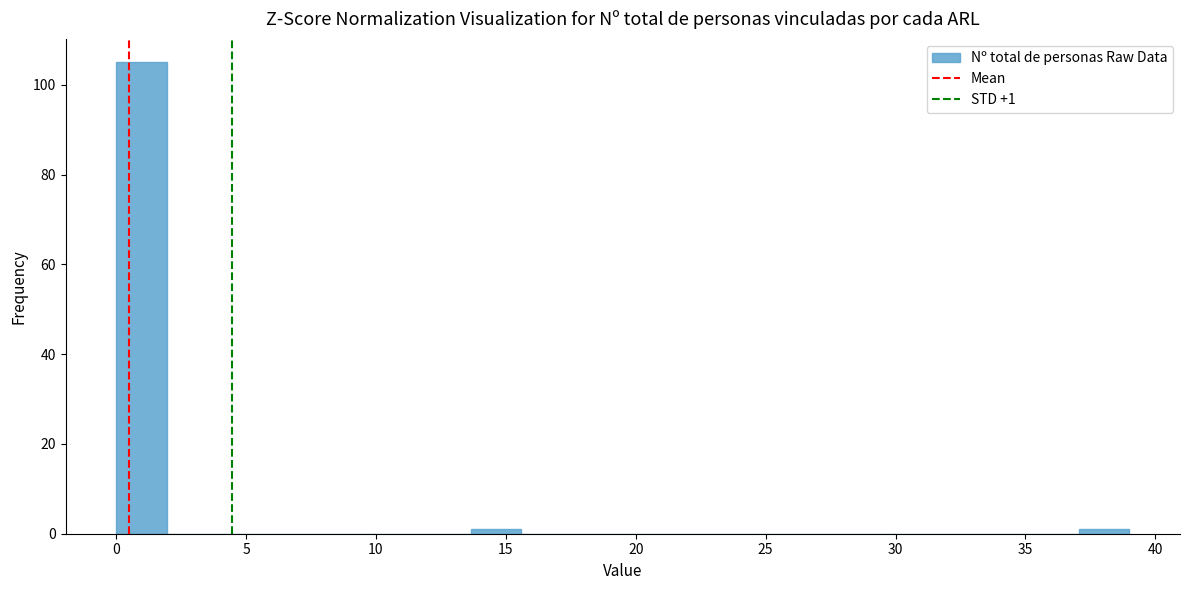

Around what value on the x-axis is the tallest bar? Give the approximate position of its centre, as read against the axis.

1.0